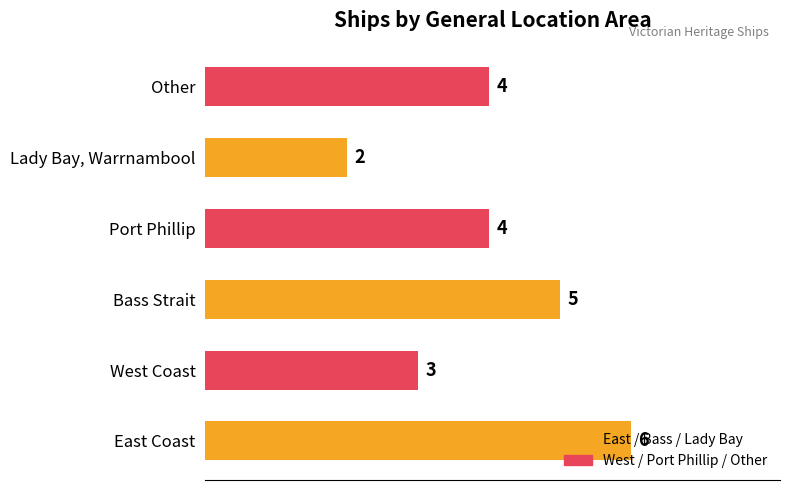

What is the difference between the maximum and second lowest values?

3